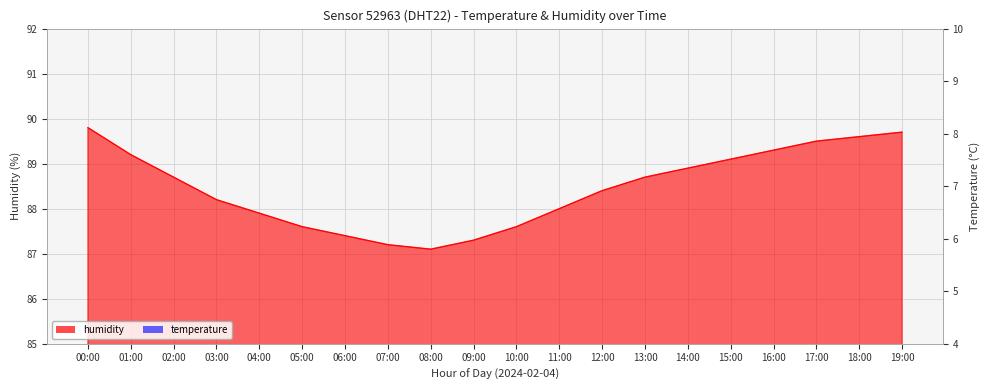

Between 10:00 and 12:00, which is larger?

12:00